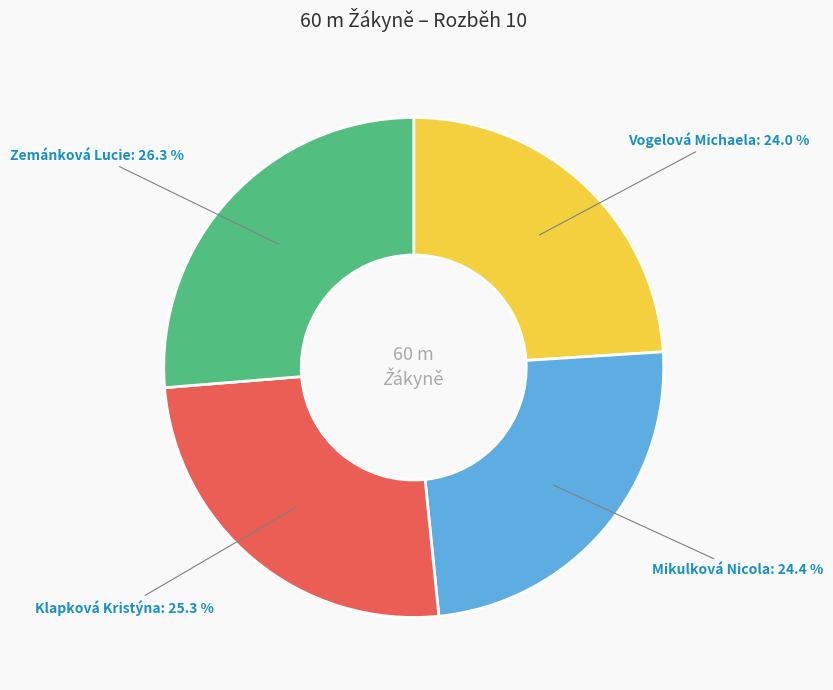

Is it true that Mikulková Nicola is 35% of the pie?

False